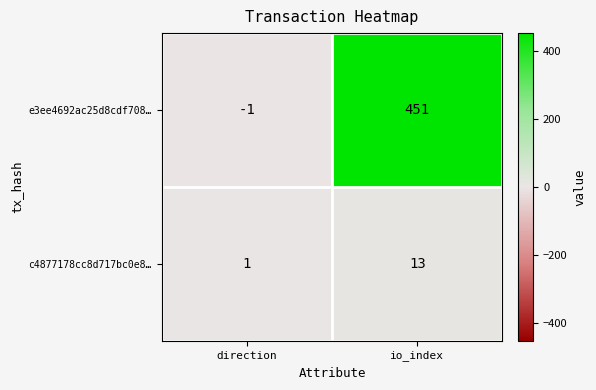

Count the number of data series in this chart.

2